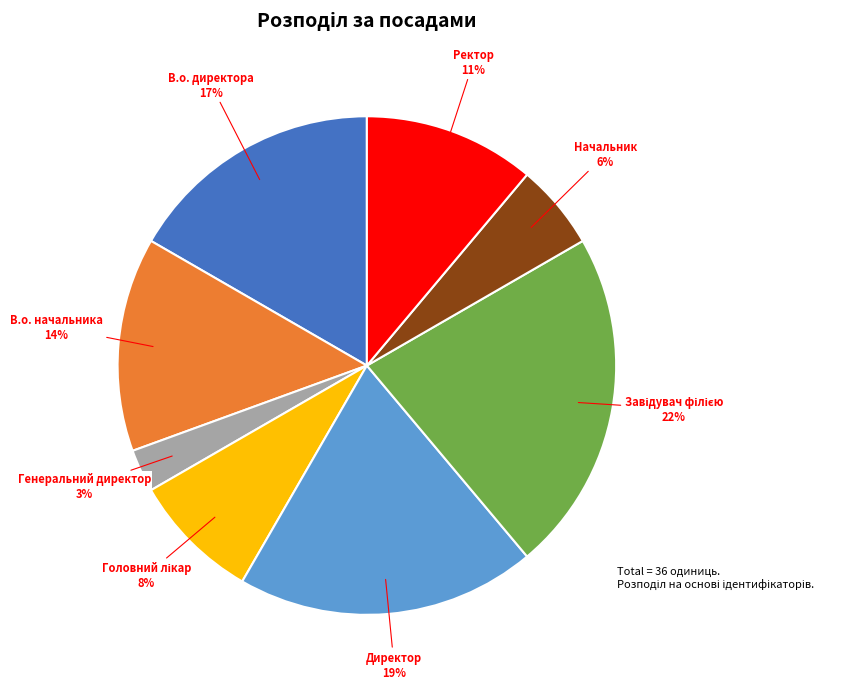

Between В.о. директора and Начальник, which is larger?

В.о. директора